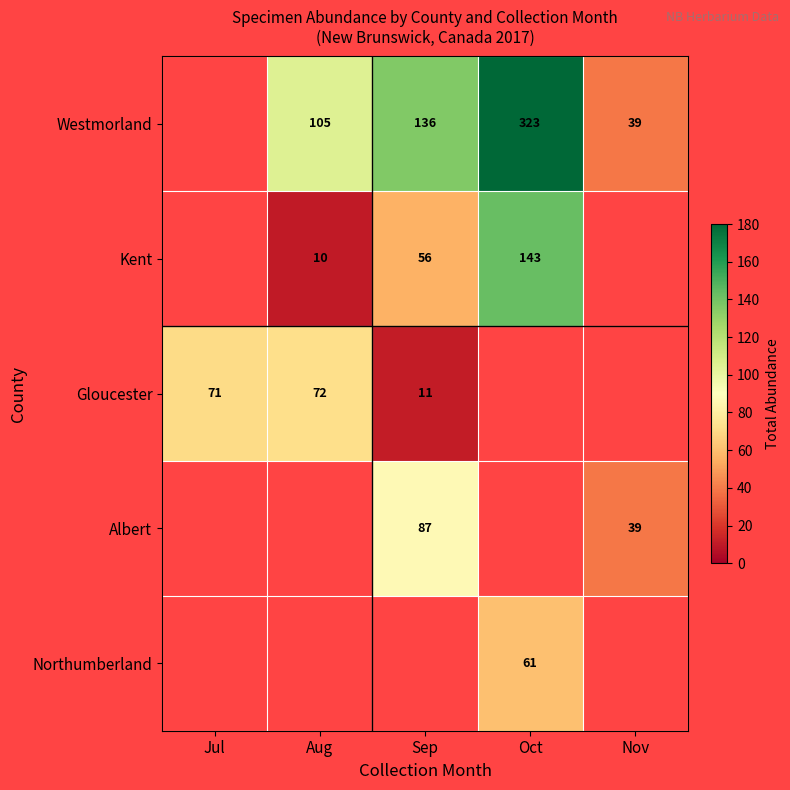

What is the sum of the Gloucester values at Jul and Sep?

82